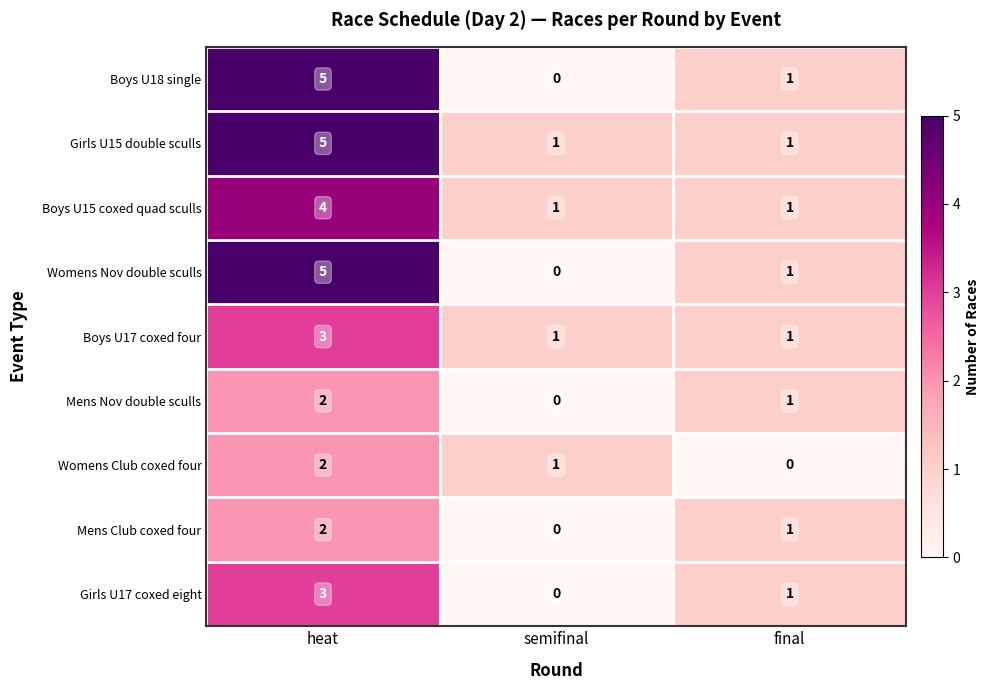

True or false: Girls U15 double sculls has a value of 1 at semifinal.

True